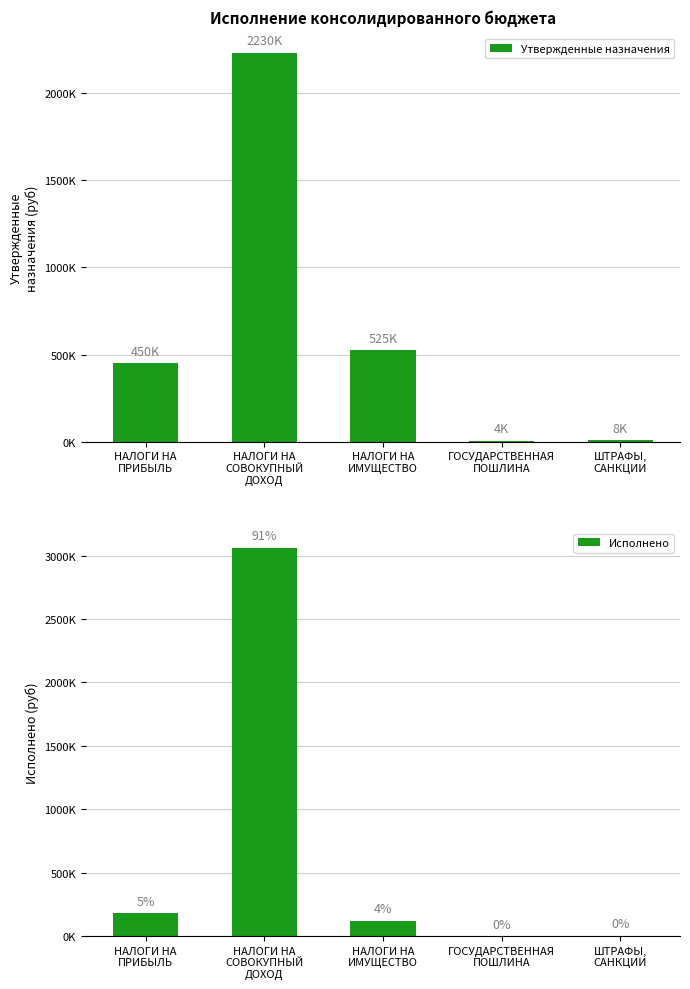

Which series has the widest spread of values?

Исполнено